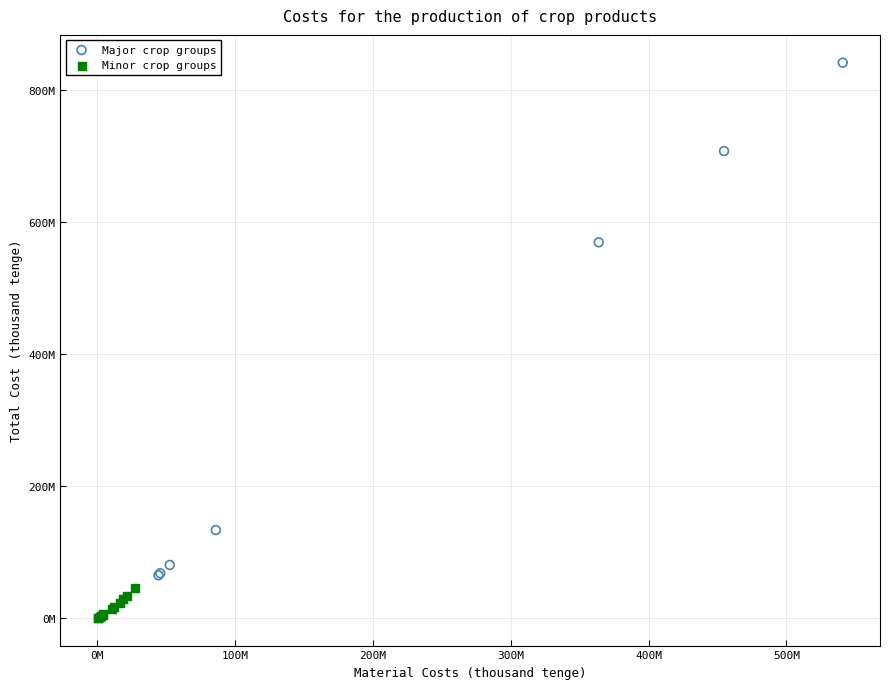

What are all the series names shown in the legend?

Major crop groups, Minor crop groups